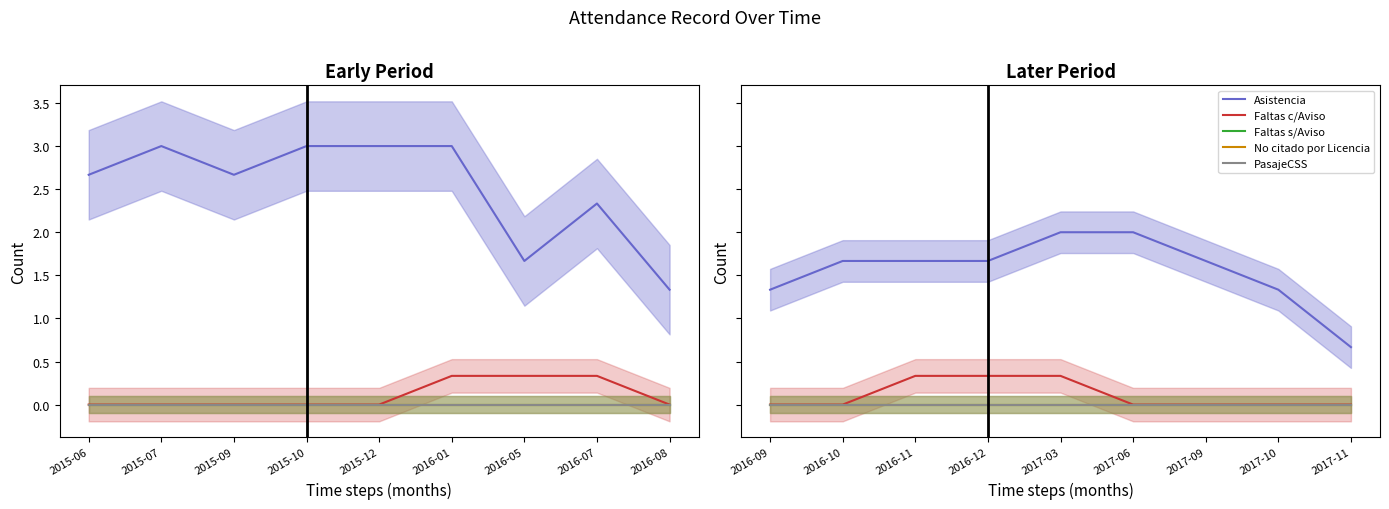

Rank the series at 2017-11 from highest to lowest value.

Asistencia, Faltas c/Aviso, Faltas s/Aviso, No citado por Licencia, PasajeCSS